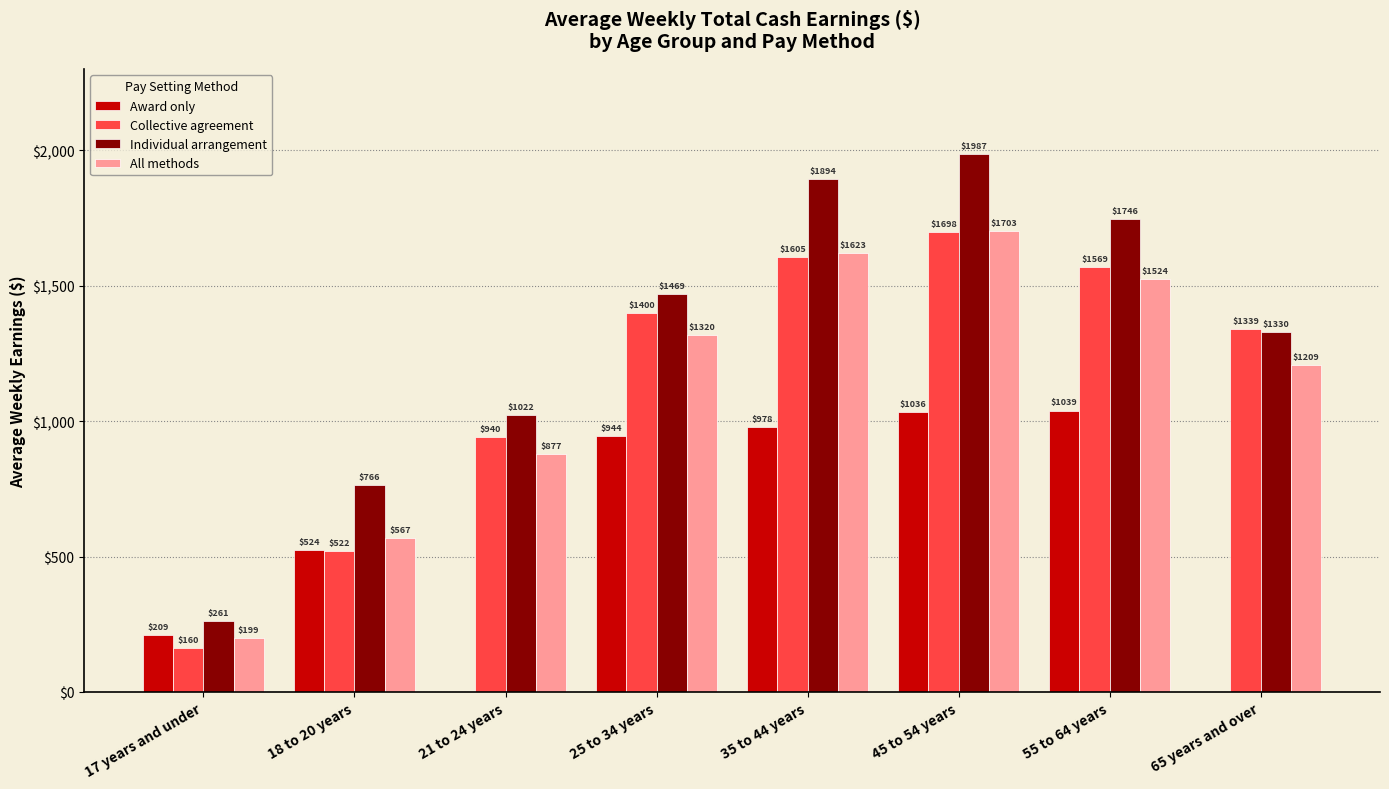

What is the label of the 8th bar from the left?

65 years and over